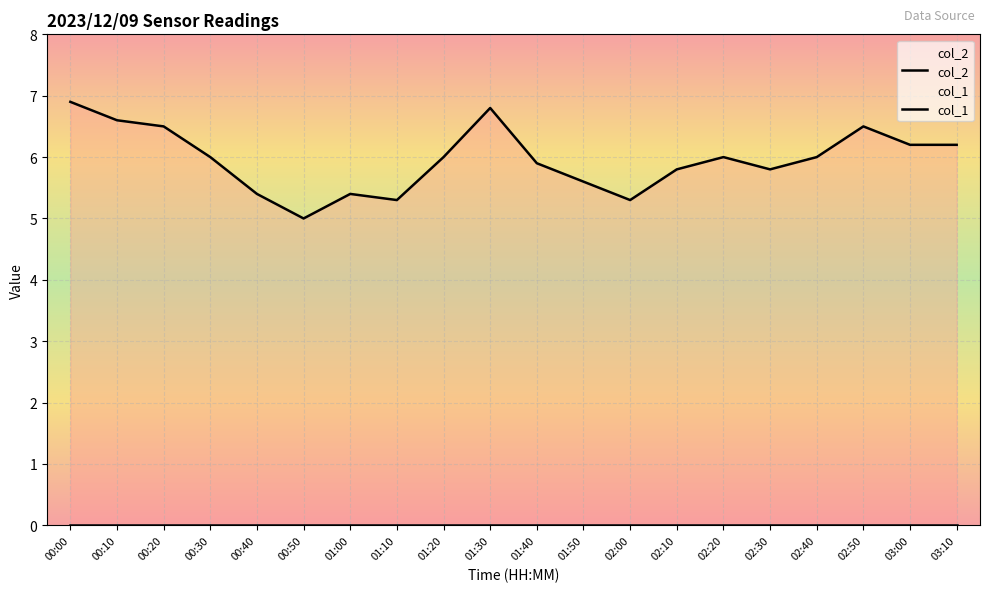

At which category does the data reach its first local valley?

00:50